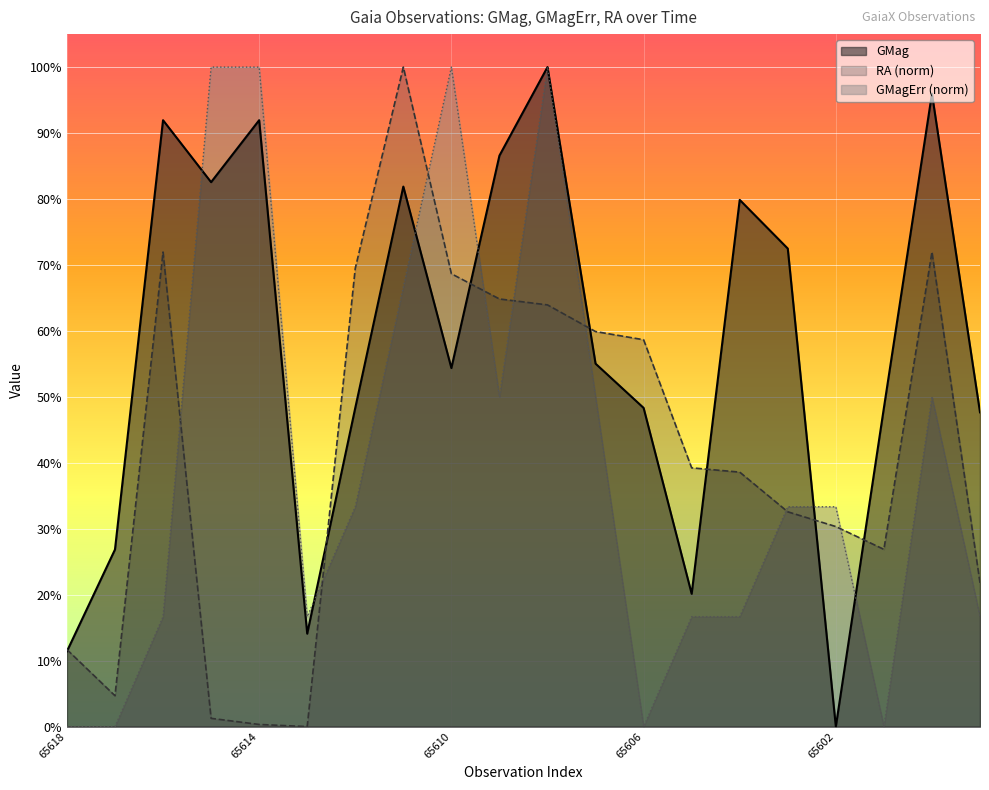

What is the sum of all RA values?

8.4